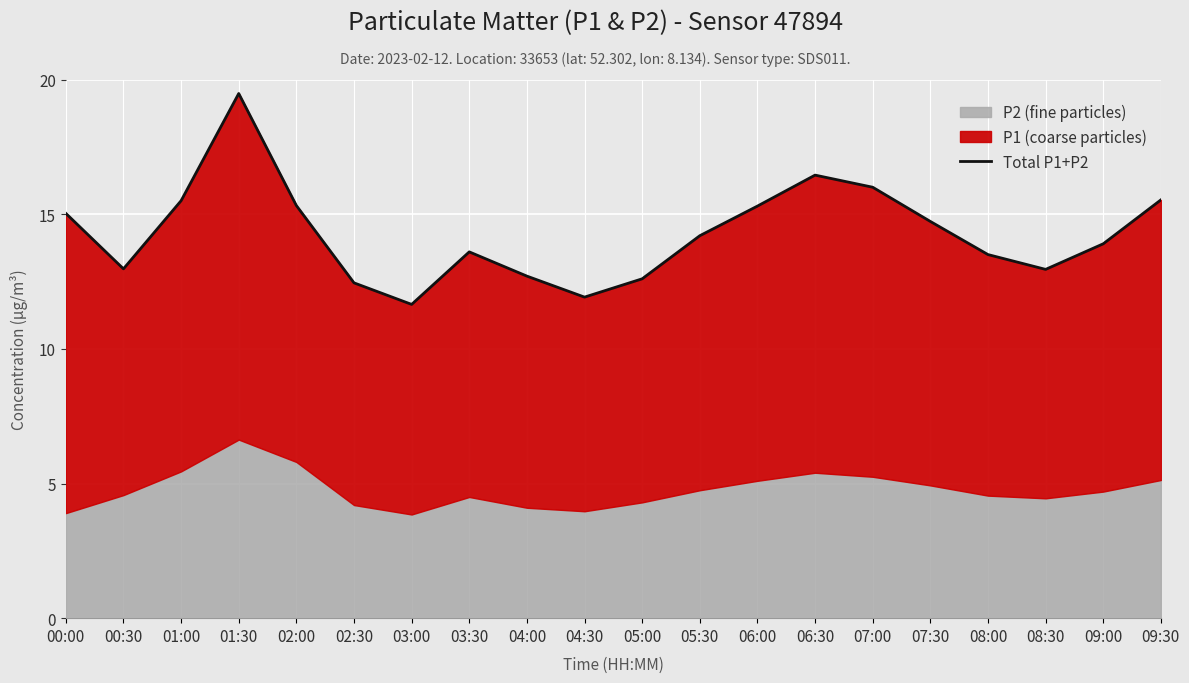

Does the chart display data point markers on the line(s)?

No